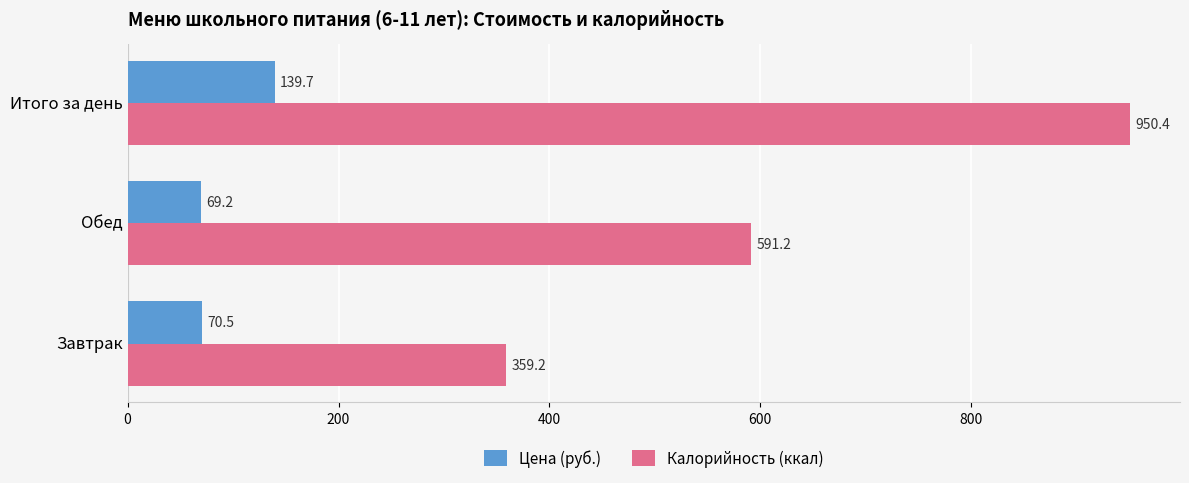

How many data points in Цена (руб.) are less than 70?

1